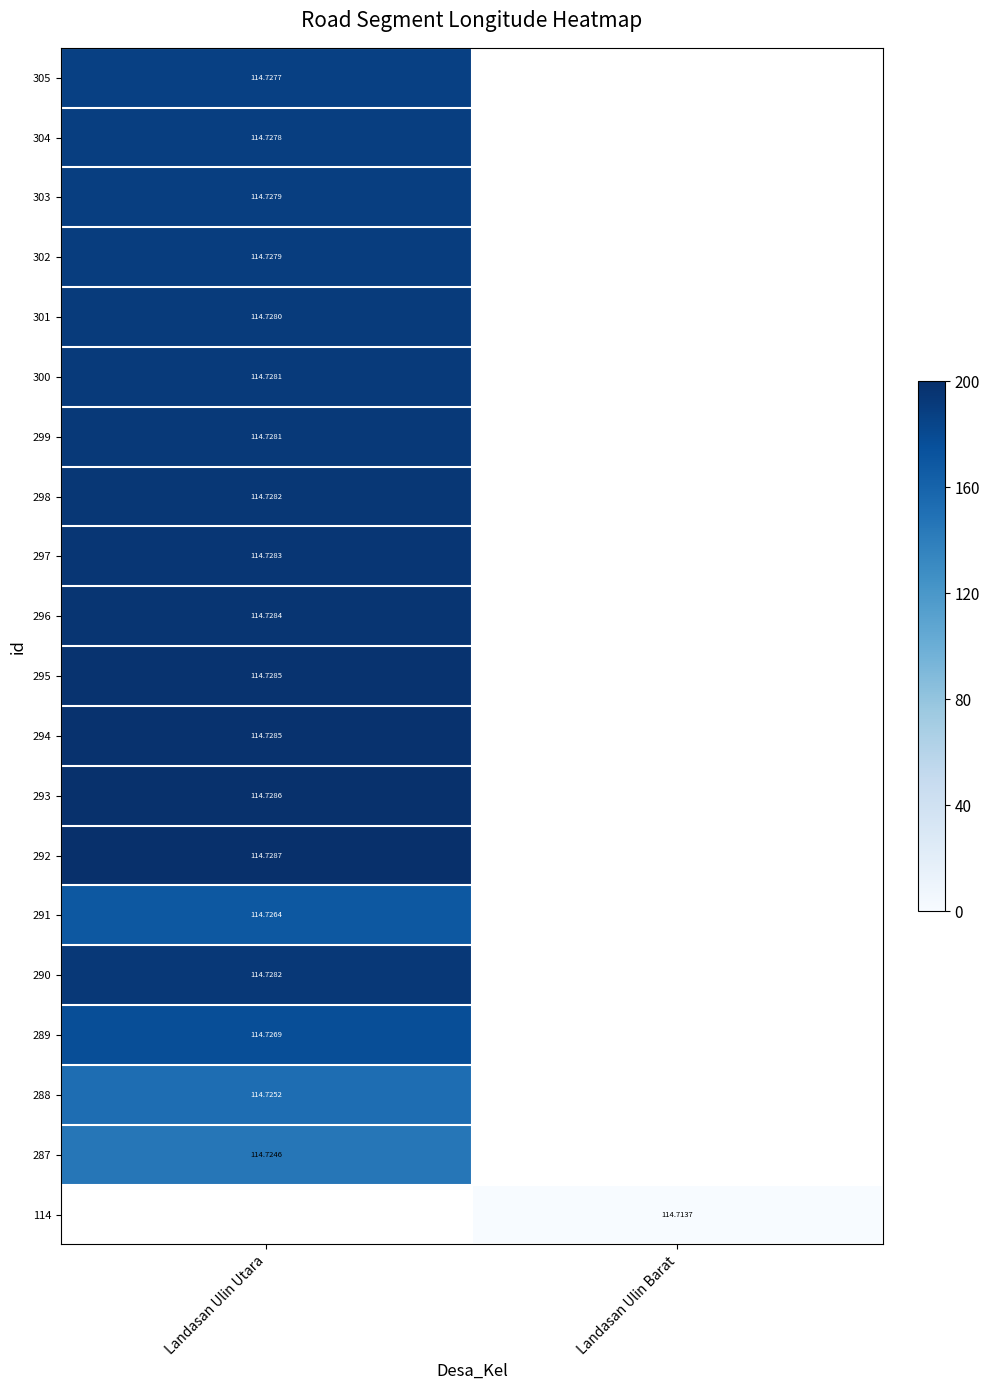

Which category has the highest value across all series?

Landasan Ulin Utara